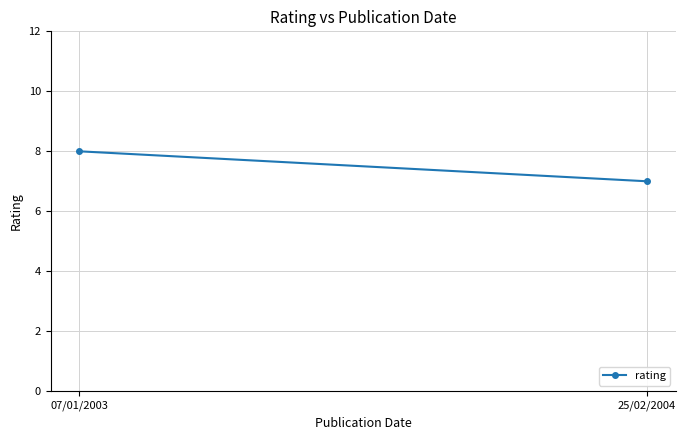

How many lines are shown in the chart?

1